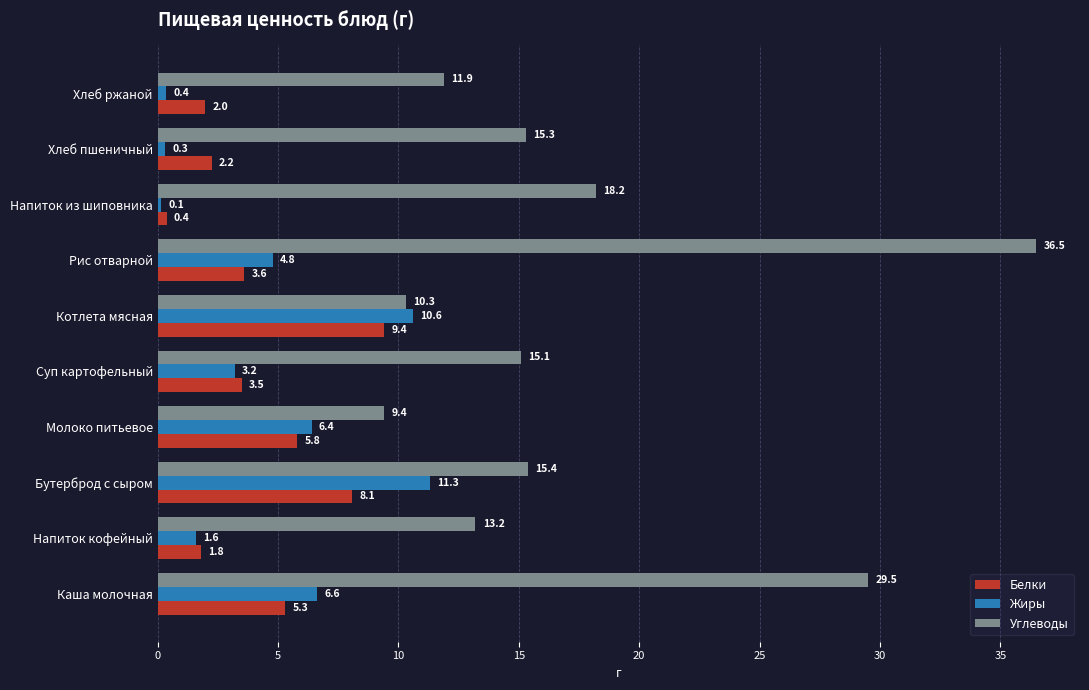

The Жиры series shows 0.4 at Хлеб ржаной. True or false?

True